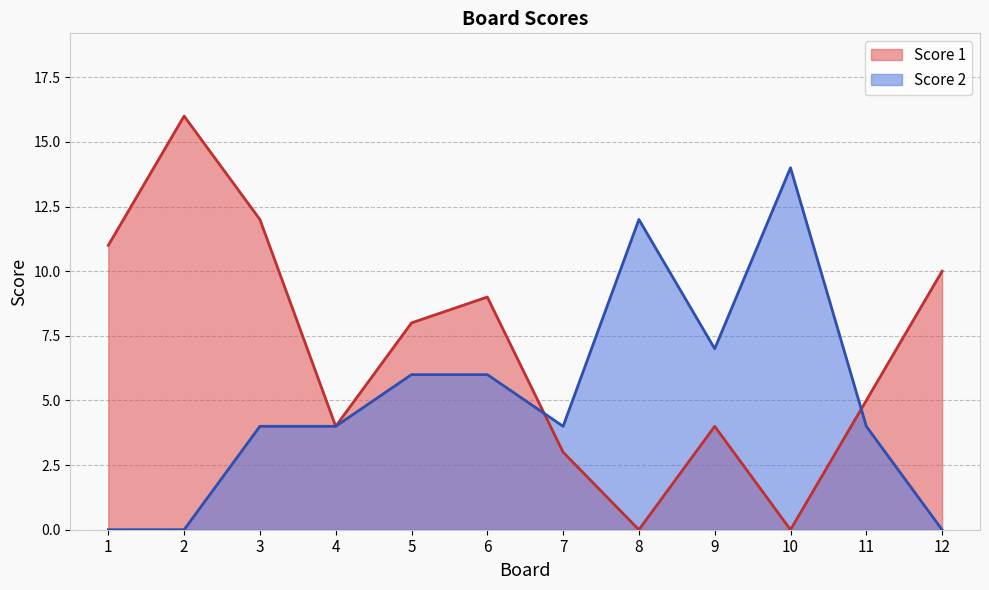

Which series has the largest total across all categories?

Score 1